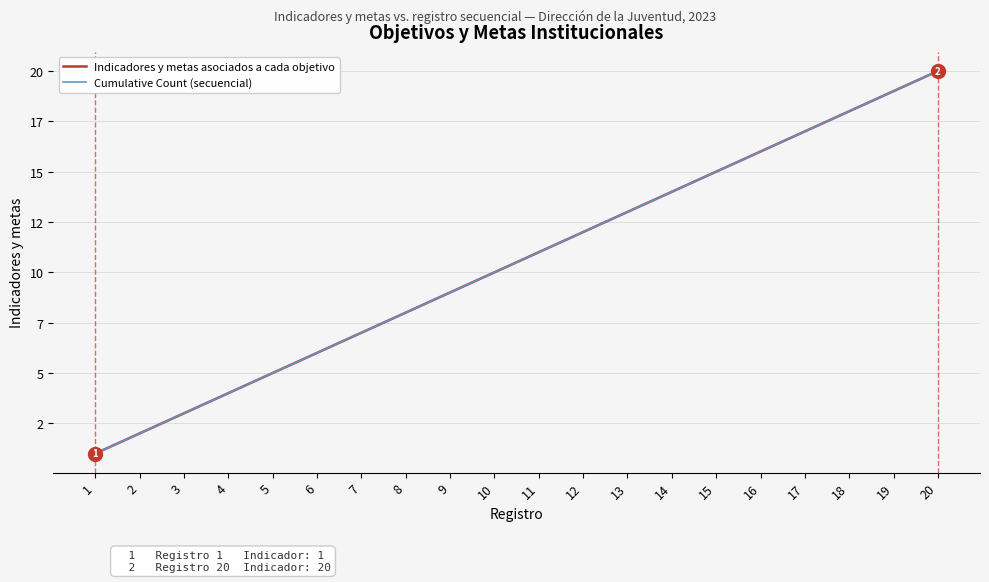

Is this an area chart (filled region under the line)?

No